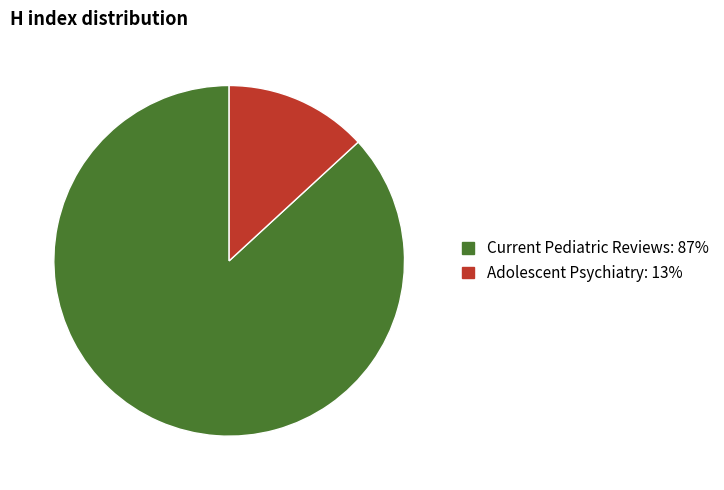

Combined, do Current Pediatric Reviews and Adolescent Psychiatry account for over 50%?

Yes